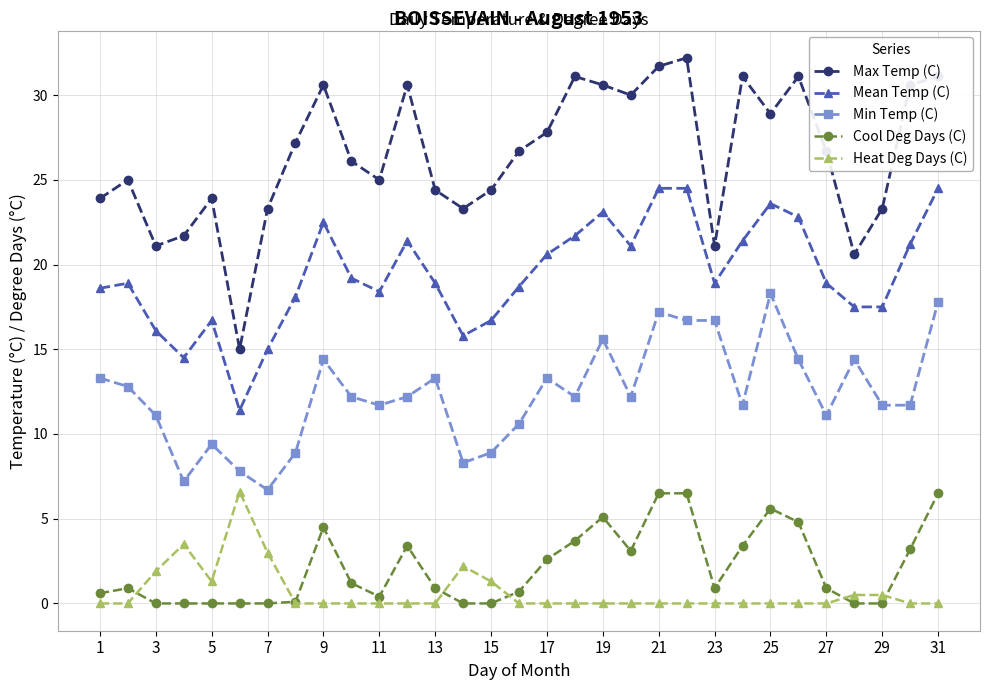

Which series has the largest total across all categories?

Max Temp (C)